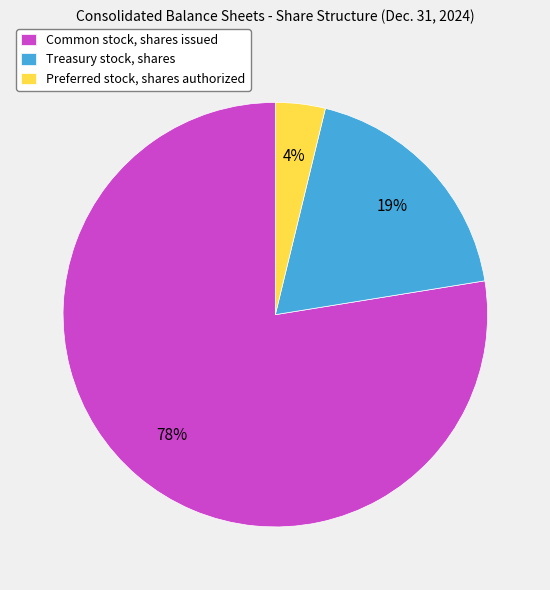

To the nearest percent, what is the combined percentage of Common stock, shares issued and Preferred stock, shares authorized?

81%